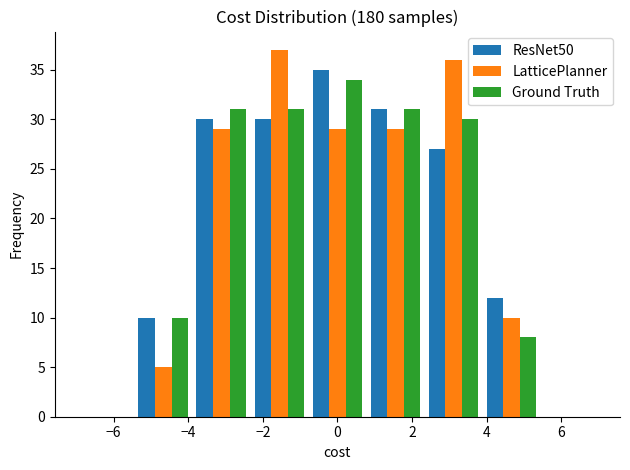

Reading left to right, transcribe this chart: for each range on the x-axis, give the height of each series' bar. Neither the bar edges nor the heights are printed on the chart, so give them approximately, as read against the axes.

-7.0 to -5.4: ResNet50=0	LatticePlanner=0	Ground Truth=0
-5.4 to -3.8: ResNet50=10	LatticePlanner=5	Ground Truth=10
-3.8 to -2.4: ResNet50=30	LatticePlanner=29	Ground Truth=31
-2.4 to -0.8: ResNet50=30	LatticePlanner=37	Ground Truth=31
-0.8 to 0.8: ResNet50=35	LatticePlanner=29	Ground Truth=34
0.8 to 2.4: ResNet50=31	LatticePlanner=29	Ground Truth=31
2.4 to 3.8: ResNet50=27	LatticePlanner=36	Ground Truth=30
3.8 to 5.4: ResNet50=12	LatticePlanner=10	Ground Truth=8
5.4 to 7.0: ResNet50=0	LatticePlanner=0	Ground Truth=0